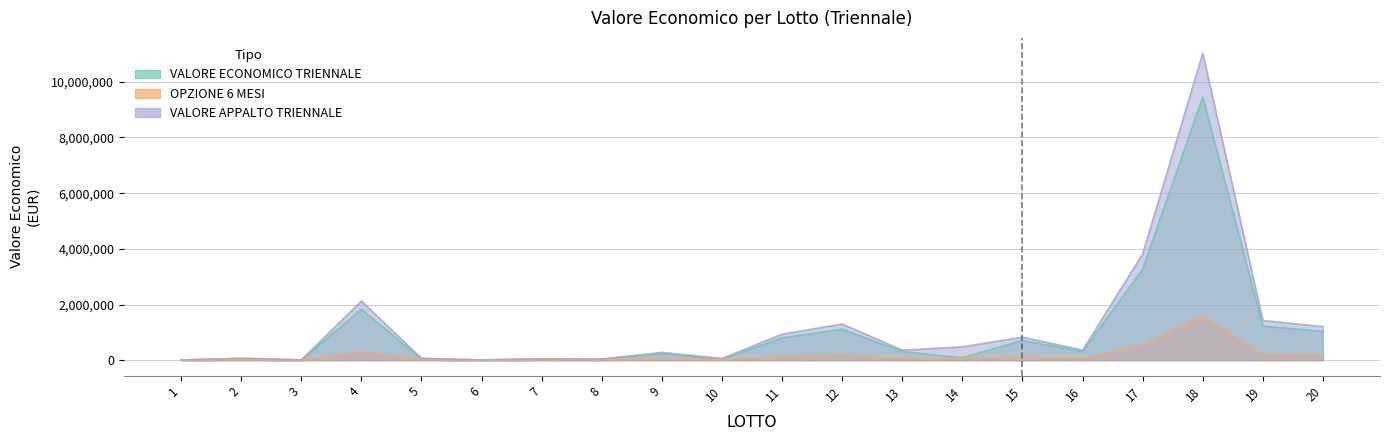

What are all the series names shown in the legend?

VALORE ECONOMICO TRIENNALE, OPZIONE 6 MESI, VALORE APPALTO TRIENNALE